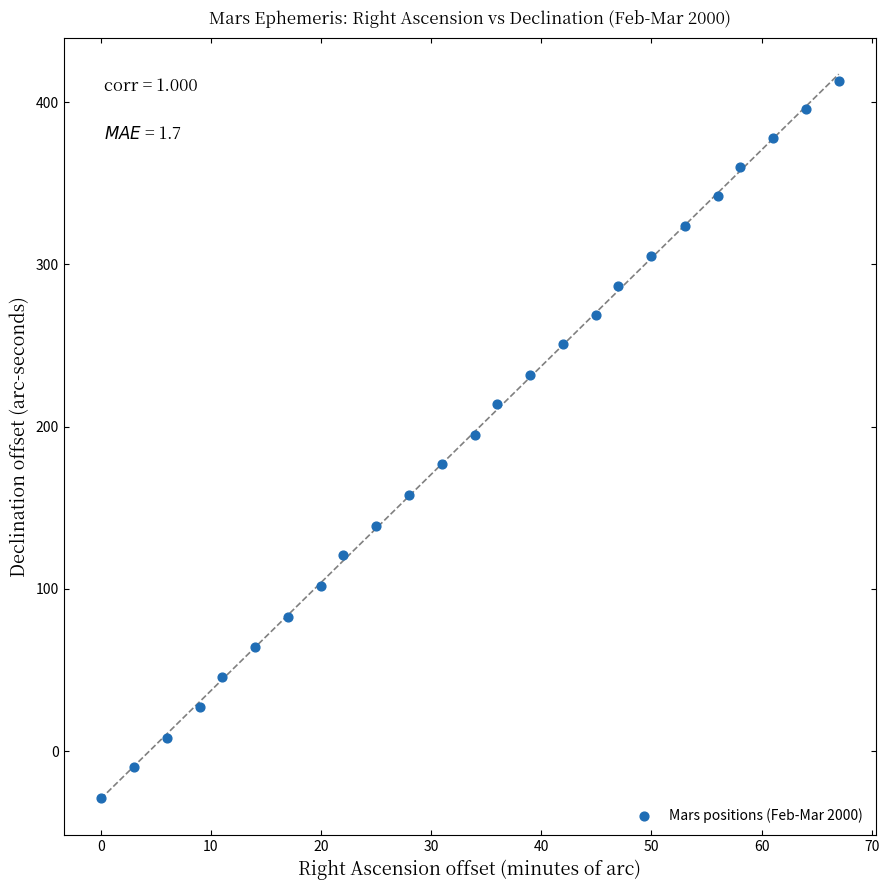

What is the range of X values (max minus min)?

67